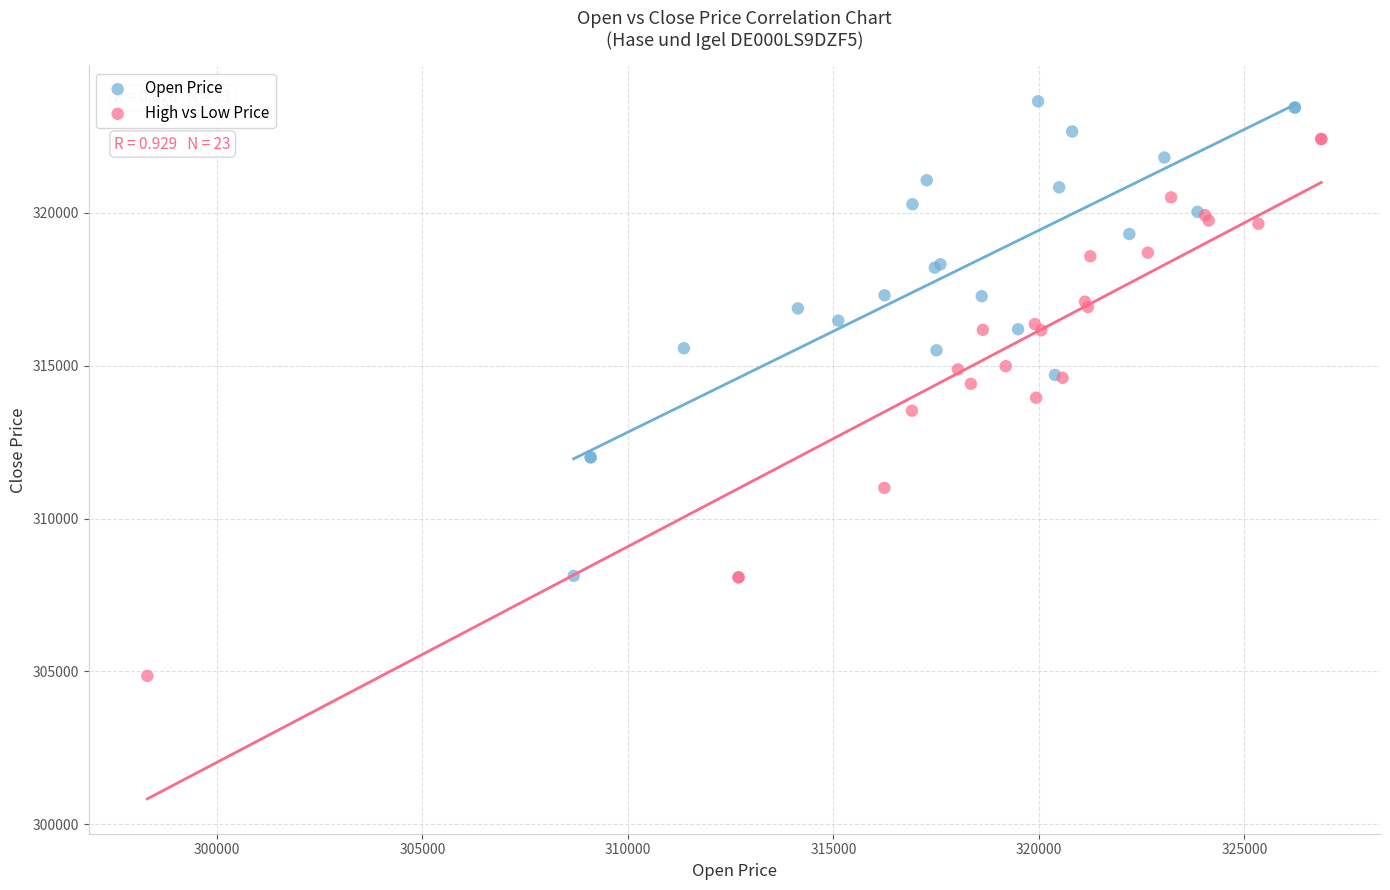

Which series has the largest Y range (max minus min)?

High vs Low Price